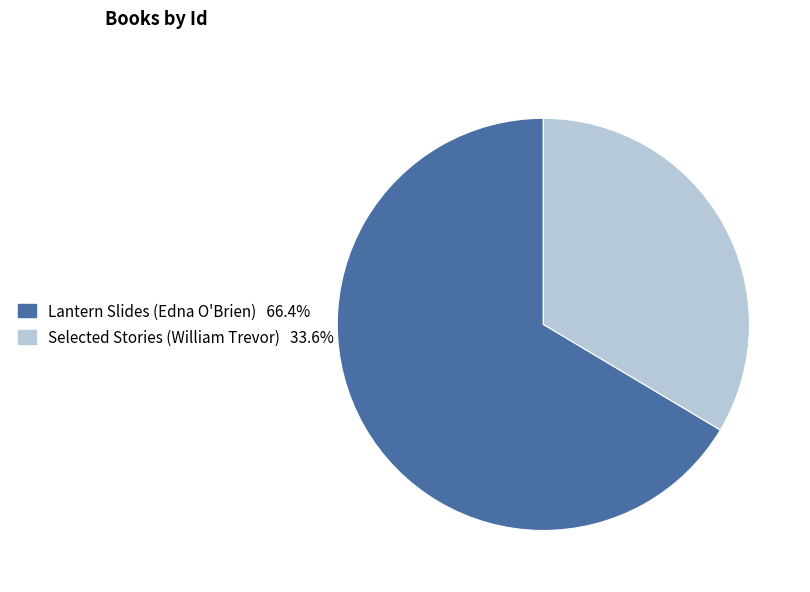

Does Selected Stories (William Trevor) represent more than half of the total?

No